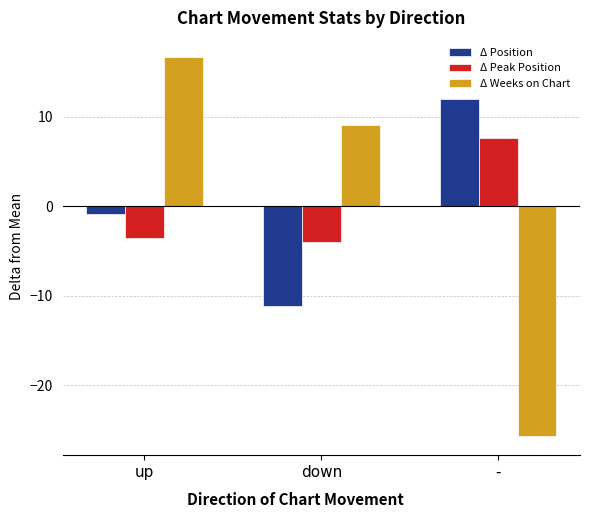

Reading left to right, list all the values displayed in this chart.

Δ Position: up=-0.9	down=-11.1	-=12.0
Δ Peak Position: up=-3.6	down=-4.1	-=7.6
Δ Weeks on Chart: up=16.7	down=9.0	-=-25.7